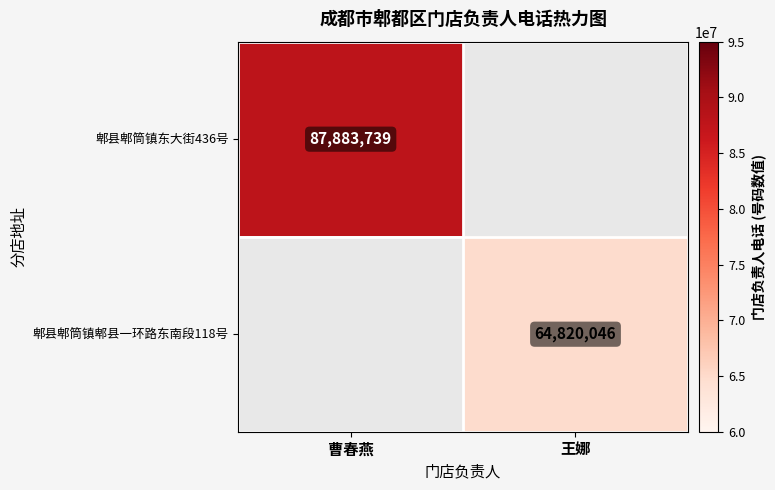

The 郫县郫筒镇郫县一环路东南段118号 series shows 101638887 at 王娜. True or false?

False